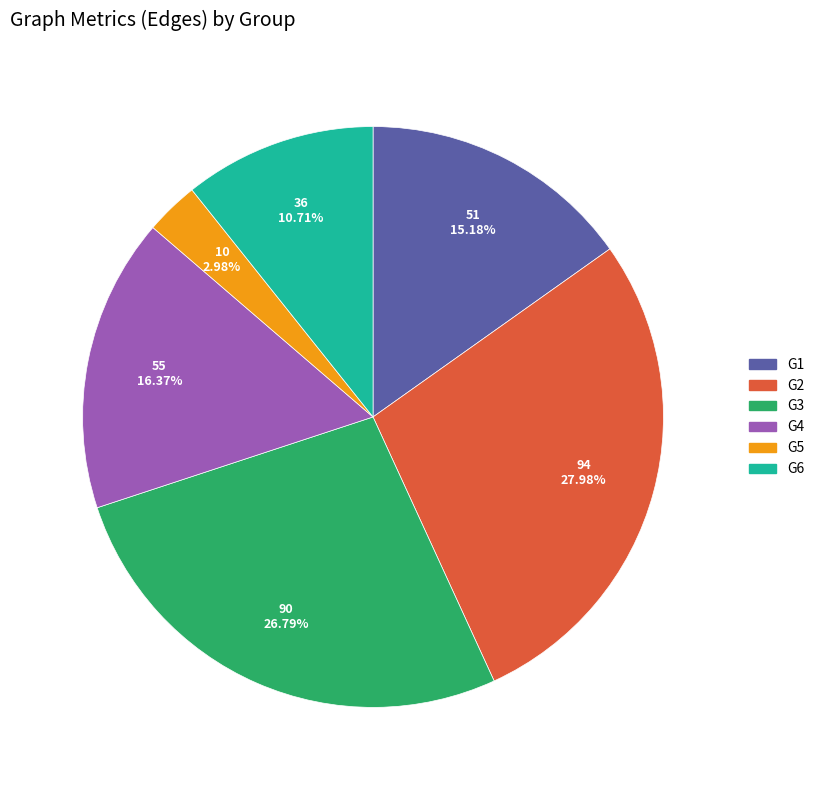

How many segments does this pie chart have?

6